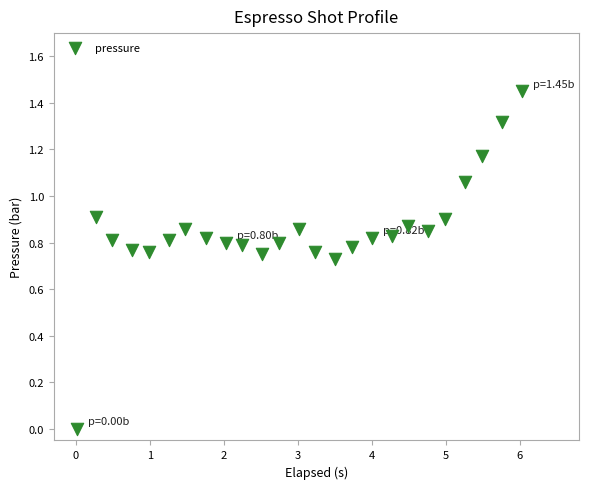

What is the range of X values (max minus min)?

6.0